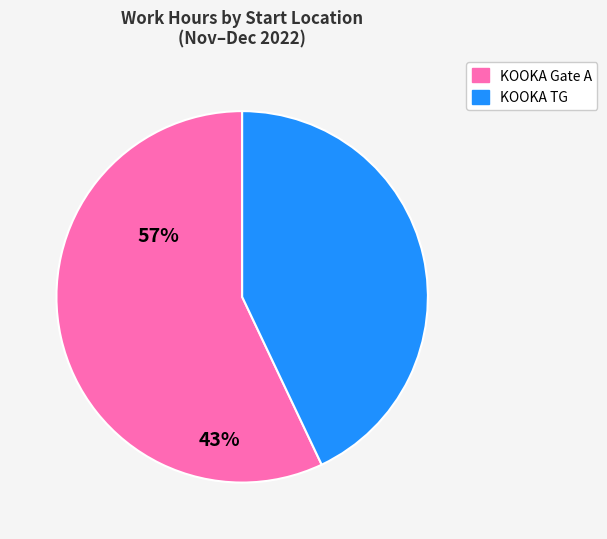

Is the sum of KOOKA TG and KOOKA Gate A greater than half?

Yes